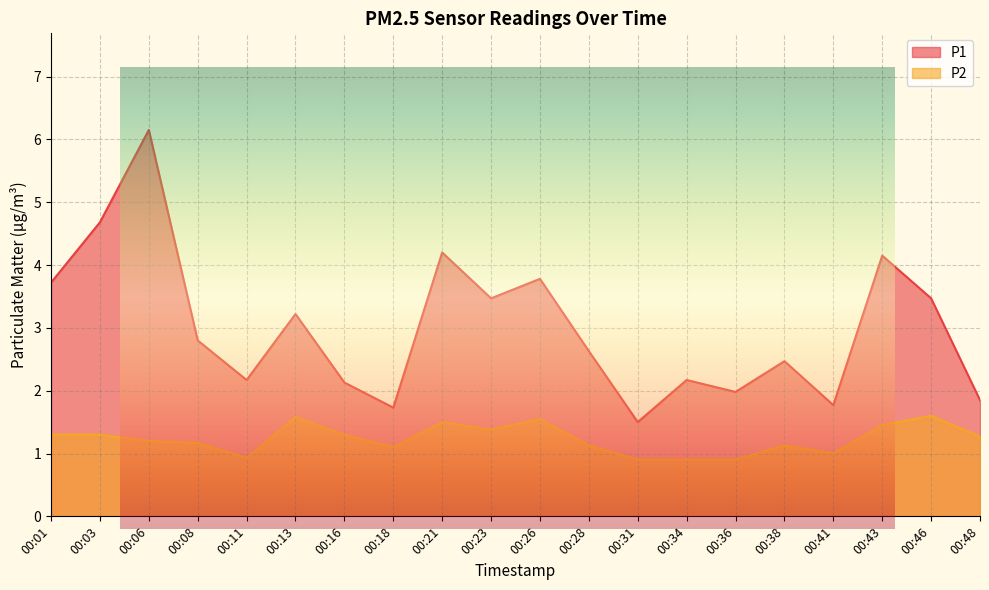

Is it true that P2 equals 0.4 at 00:36?

False